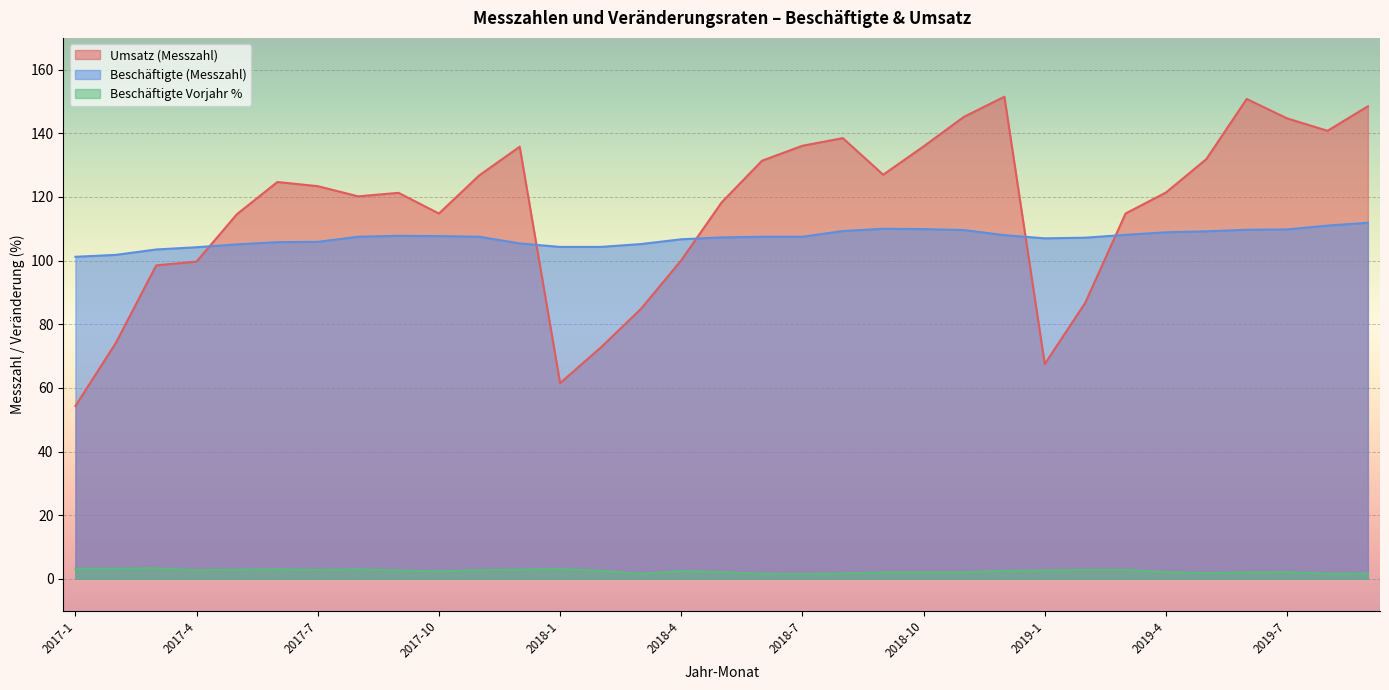

At which category does the chart reach its minimum across all series?

2018-7